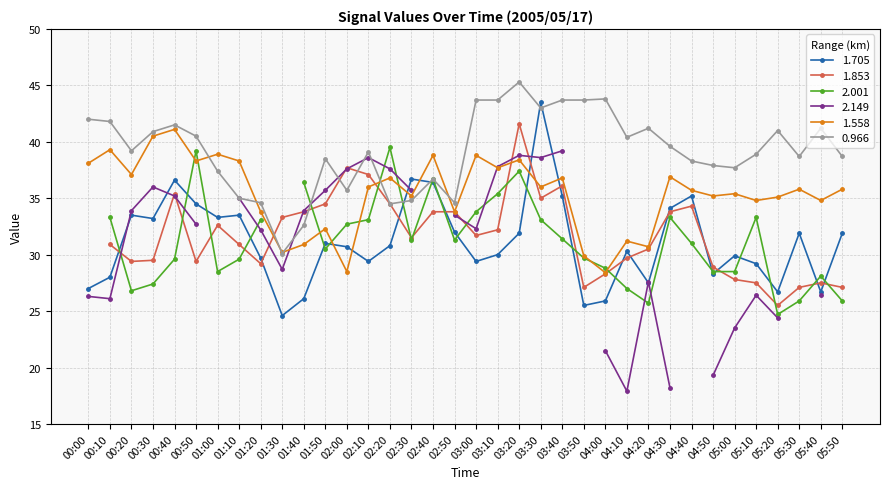

What is the value of the 1.705 point at the 6th from the left?

34.5